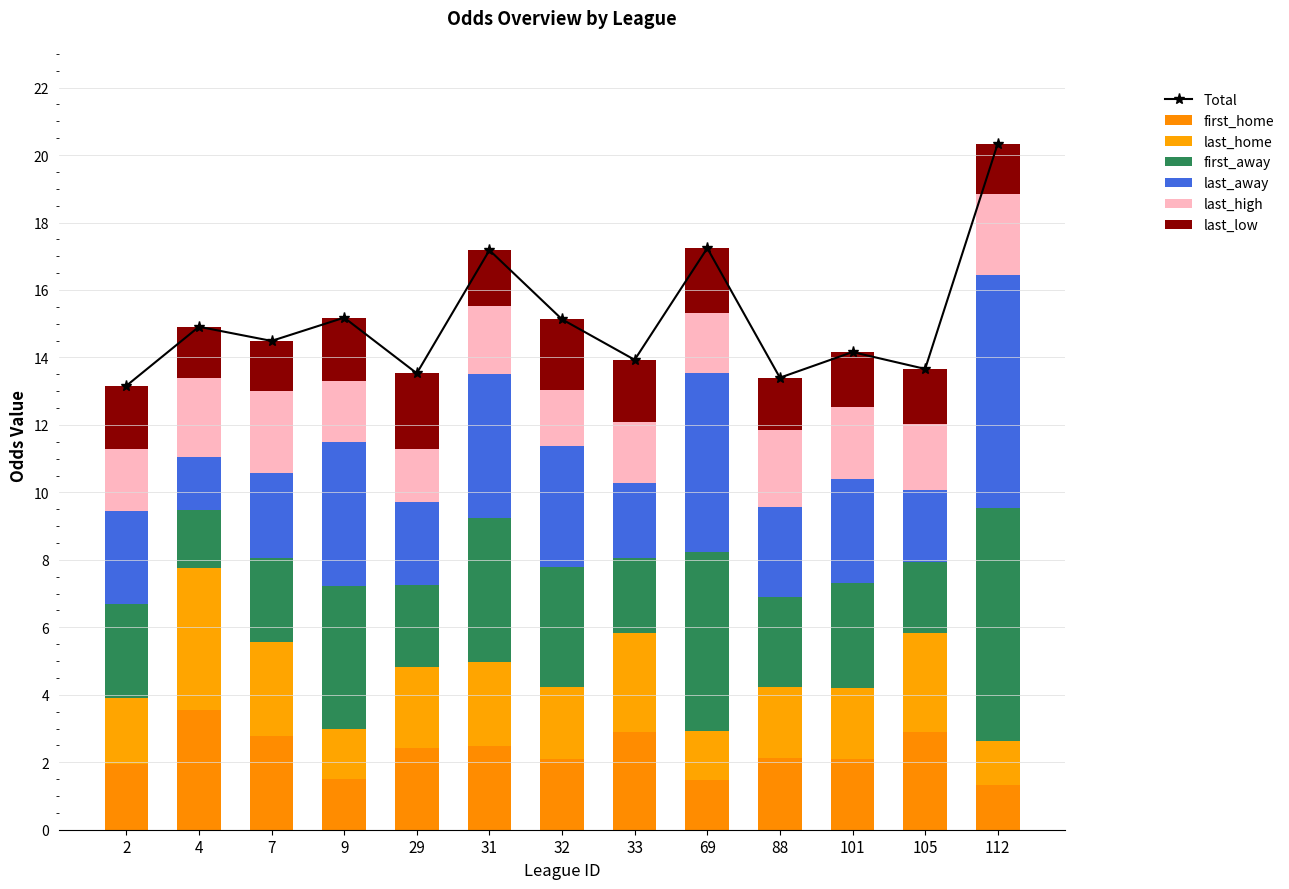

Which series has the largest total across all categories?

first_away